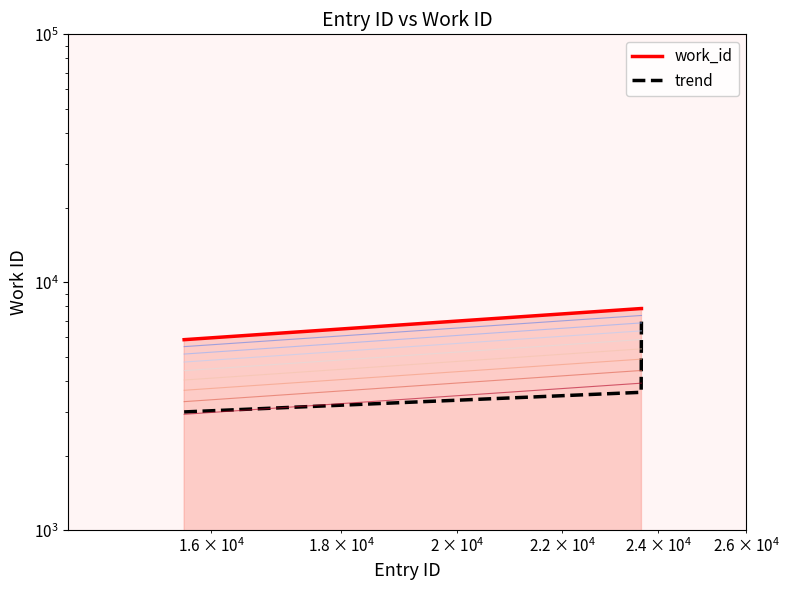

What is the sum of all band_0 values?

30364.0